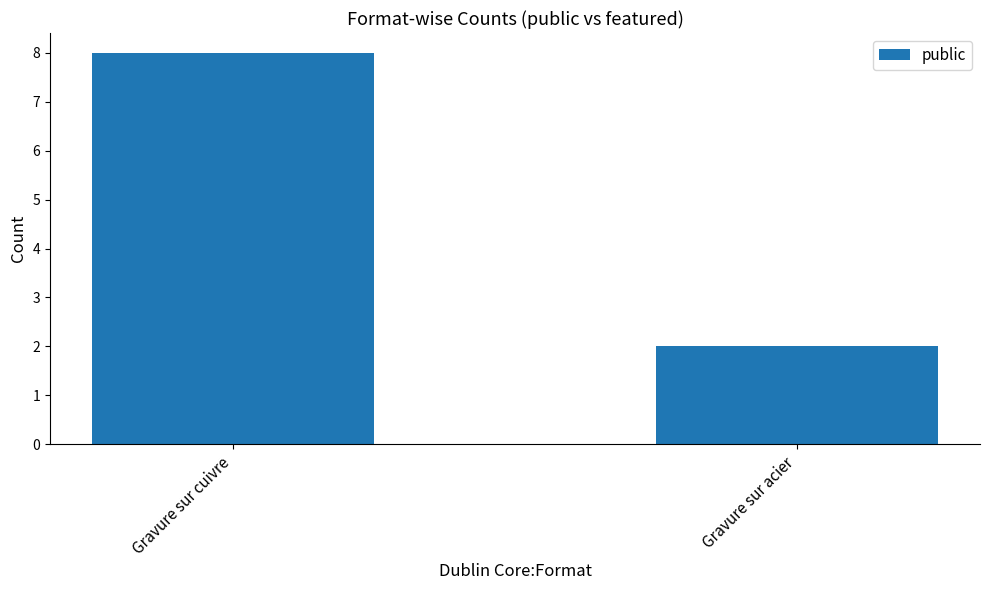

Is it true that the value at Gravure sur acier is 1?

False